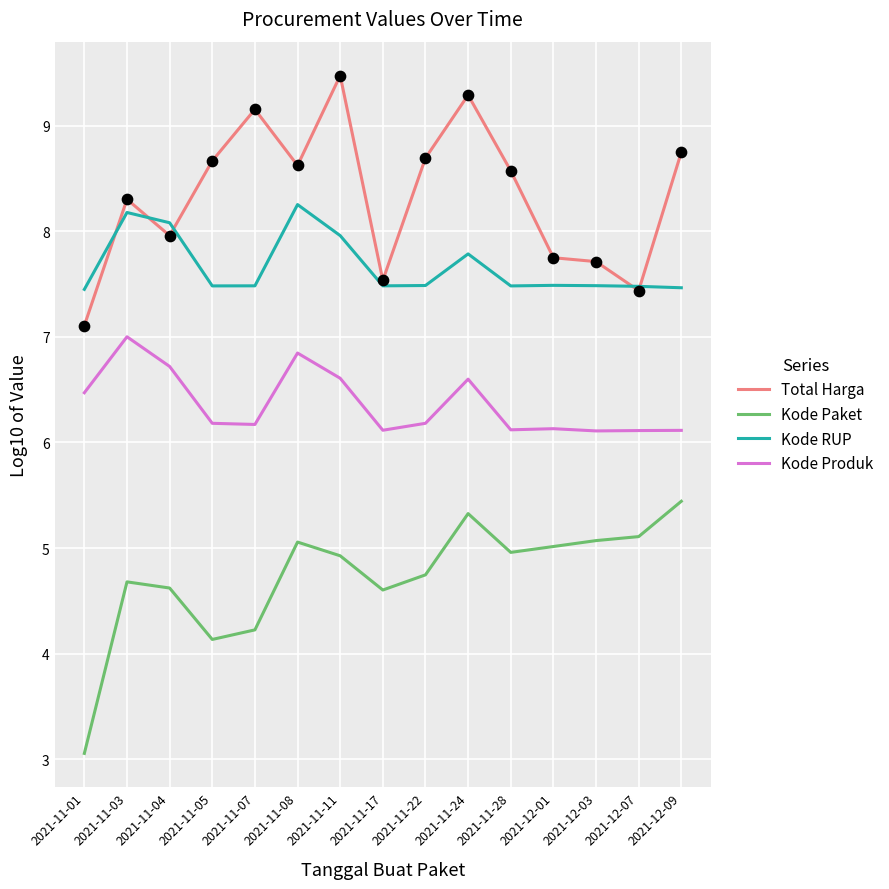

What is the spread (max minus min) of values at 2021-11-03?

3.6